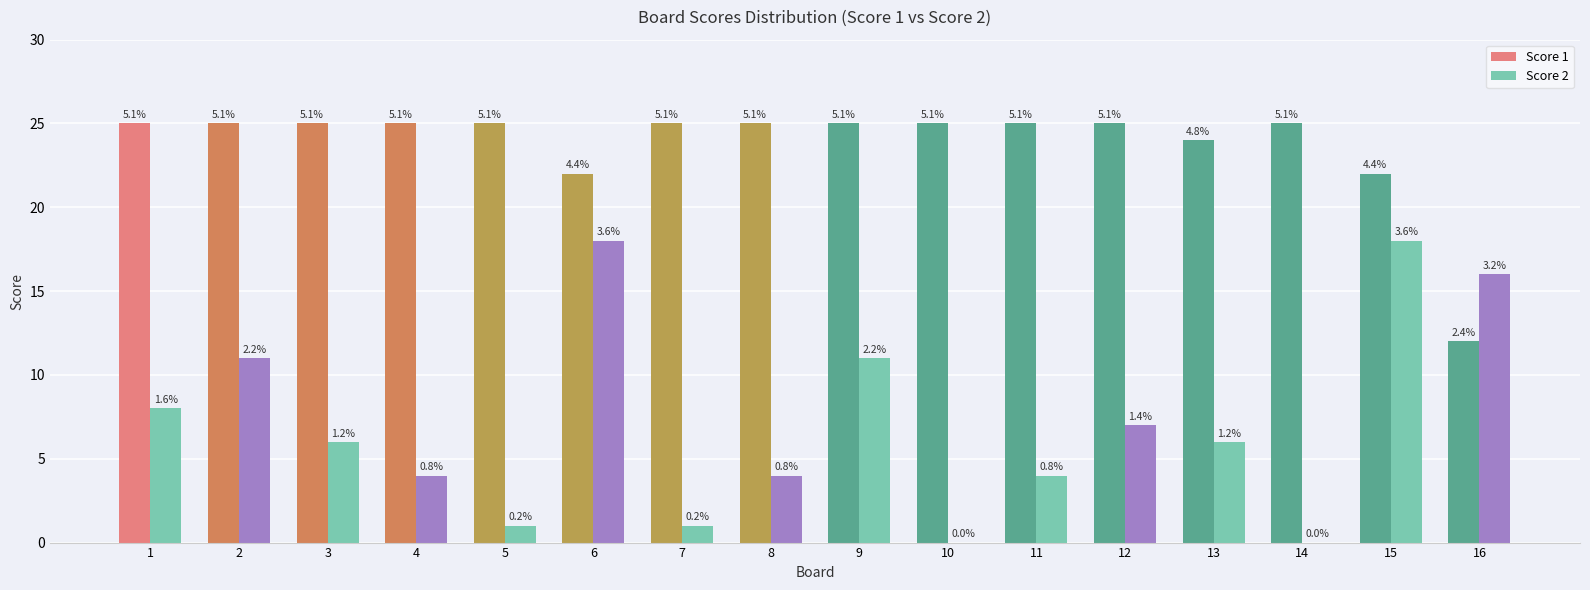

What are all the series names shown in the legend?

Score 1, Score 2